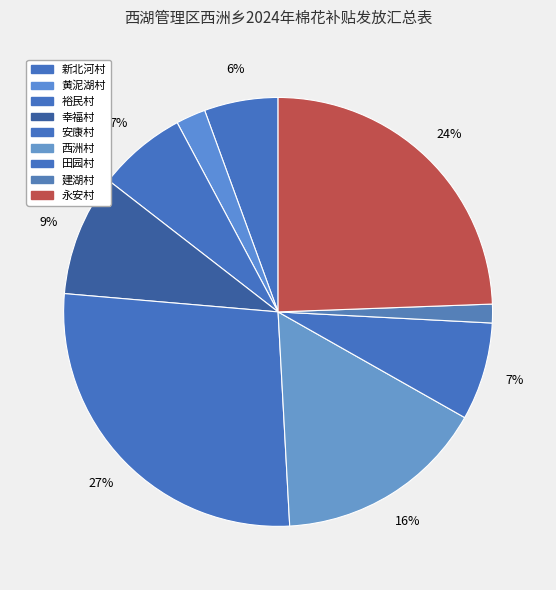

How many segments does this pie chart have?

9